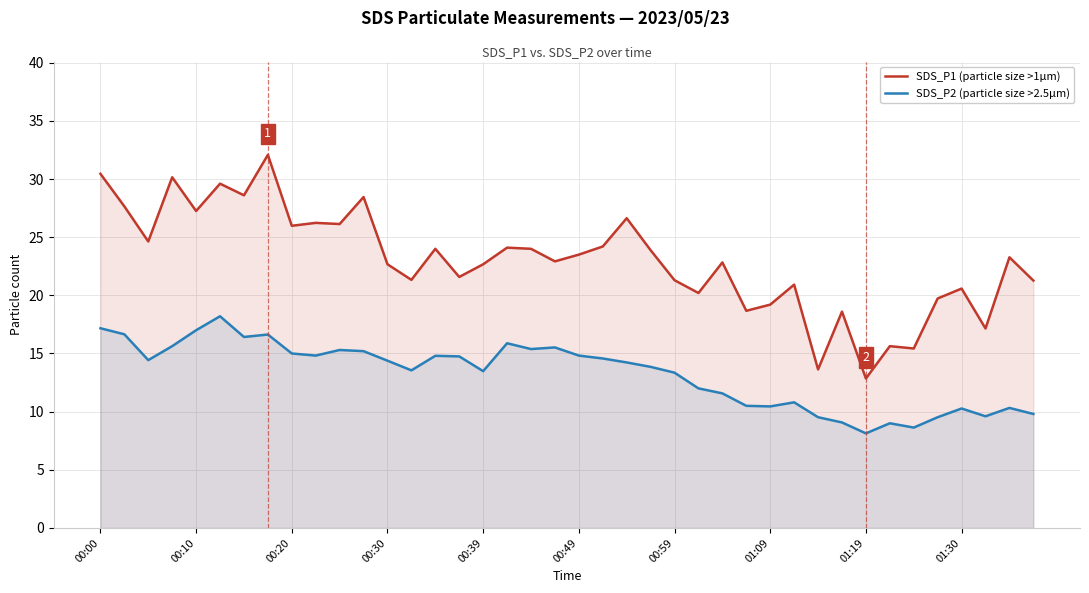

What is the value of the SDS_P2 (particle size >2.5µm) point at the 31st from the left?

9.5